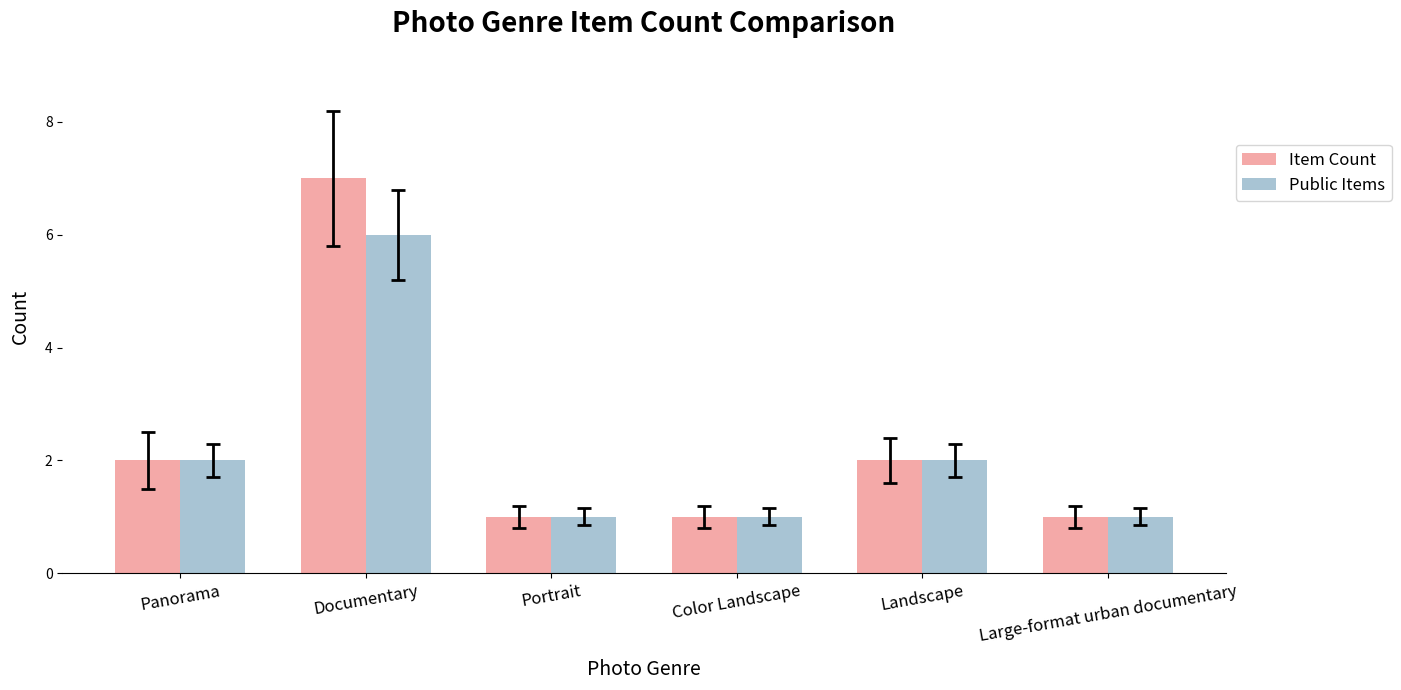

Are the bars horizontal?

No